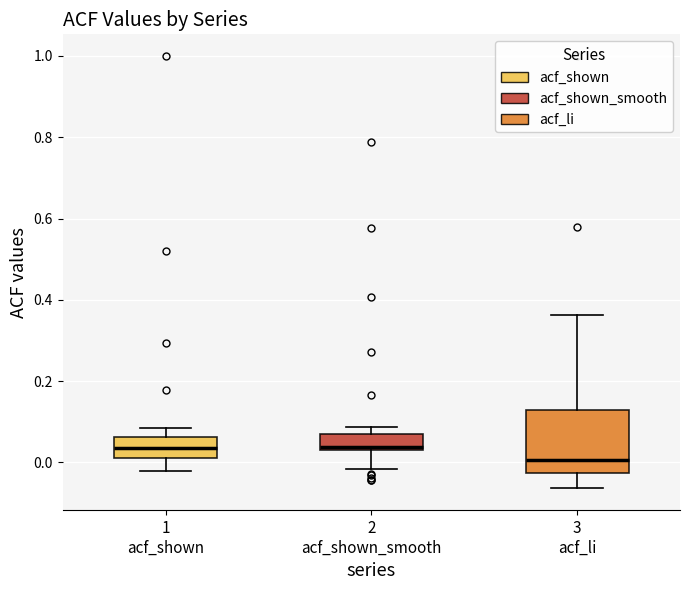

Reading left to right, read every box against the y-axis: the position of its median line, the range the box covers, and the ends of its whiskers. The values are not printed on the chart, so give them approximately, as read against the axis.

1 acf_shown: median 0.04, box 0.02 to 0.06, whiskers -0.02 to 0.08
2 acf_shown_smooth: median 0.04 (just above the box's lower edge), box 0.04 to 0.06, whiskers -0.02 to 0.08
3 acf_li: median 0.00, box -0.02 to 0.14, whiskers -0.06 to 0.36